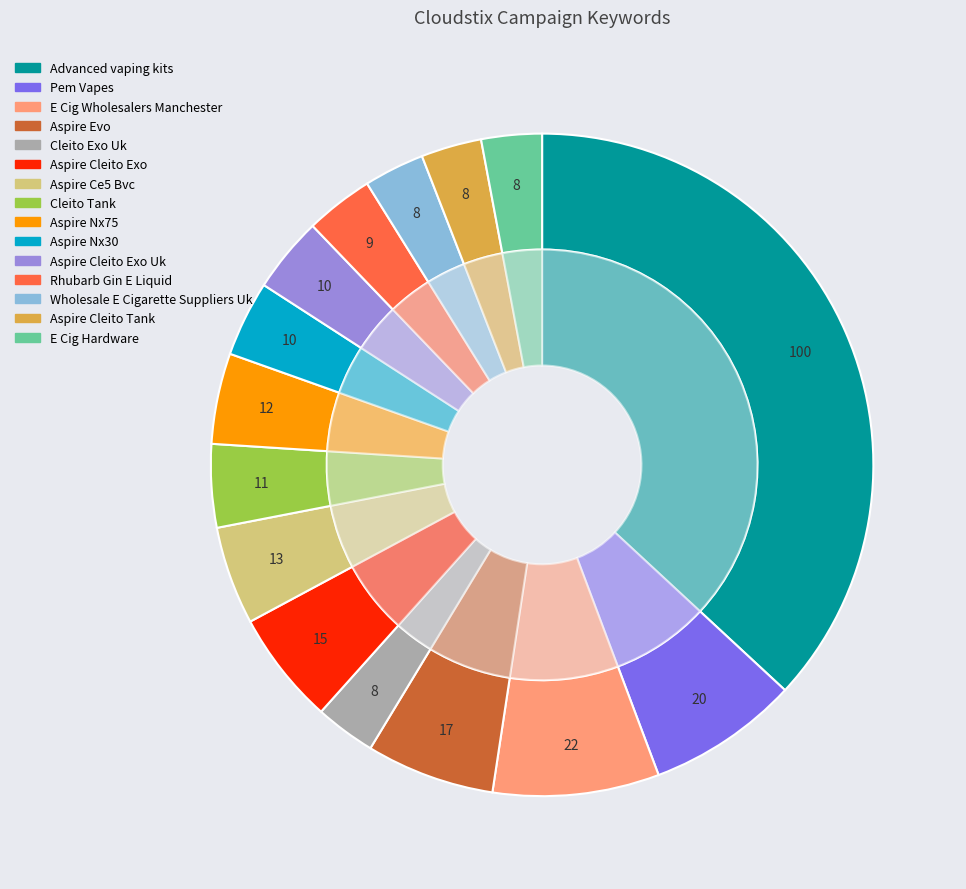

To the nearest percent, what is the combined percentage of Aspire Evo and Advanced vaping kits?

43%